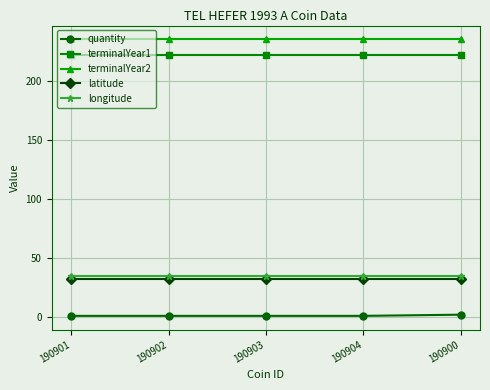

Is the value of terminalYear2 at 190902 greater than the value of terminalYear1 at 190903?

Yes